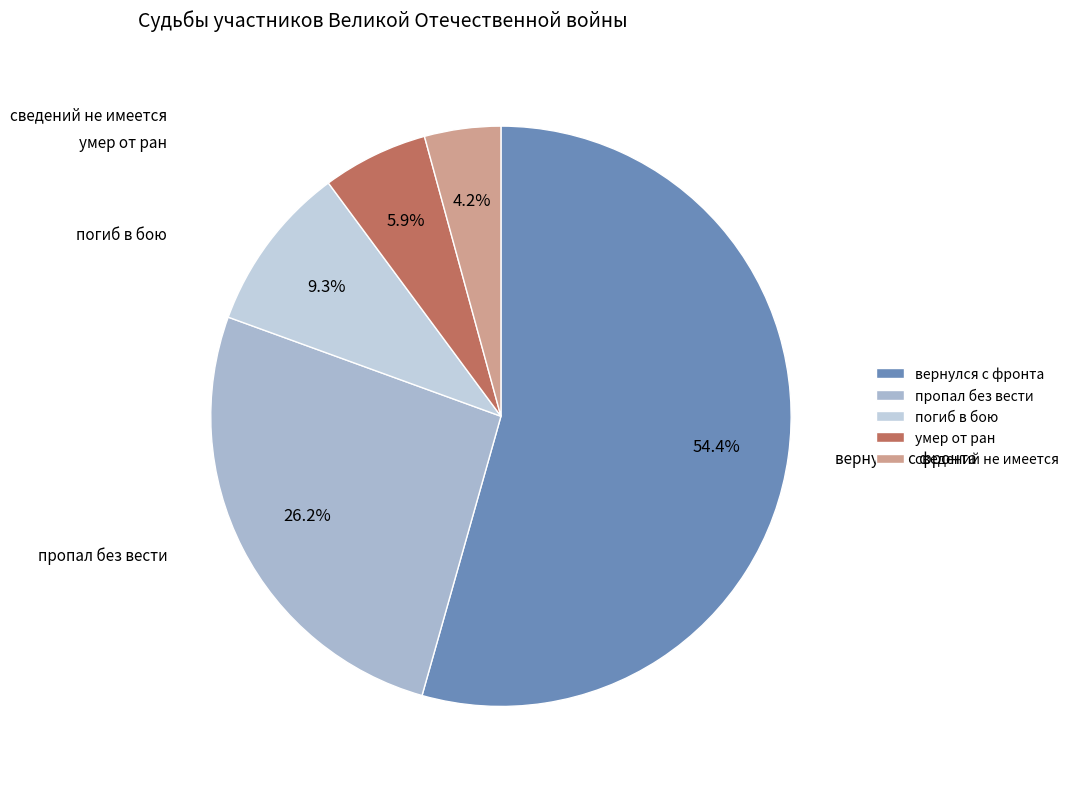

Count the number of slices in the pie.

5